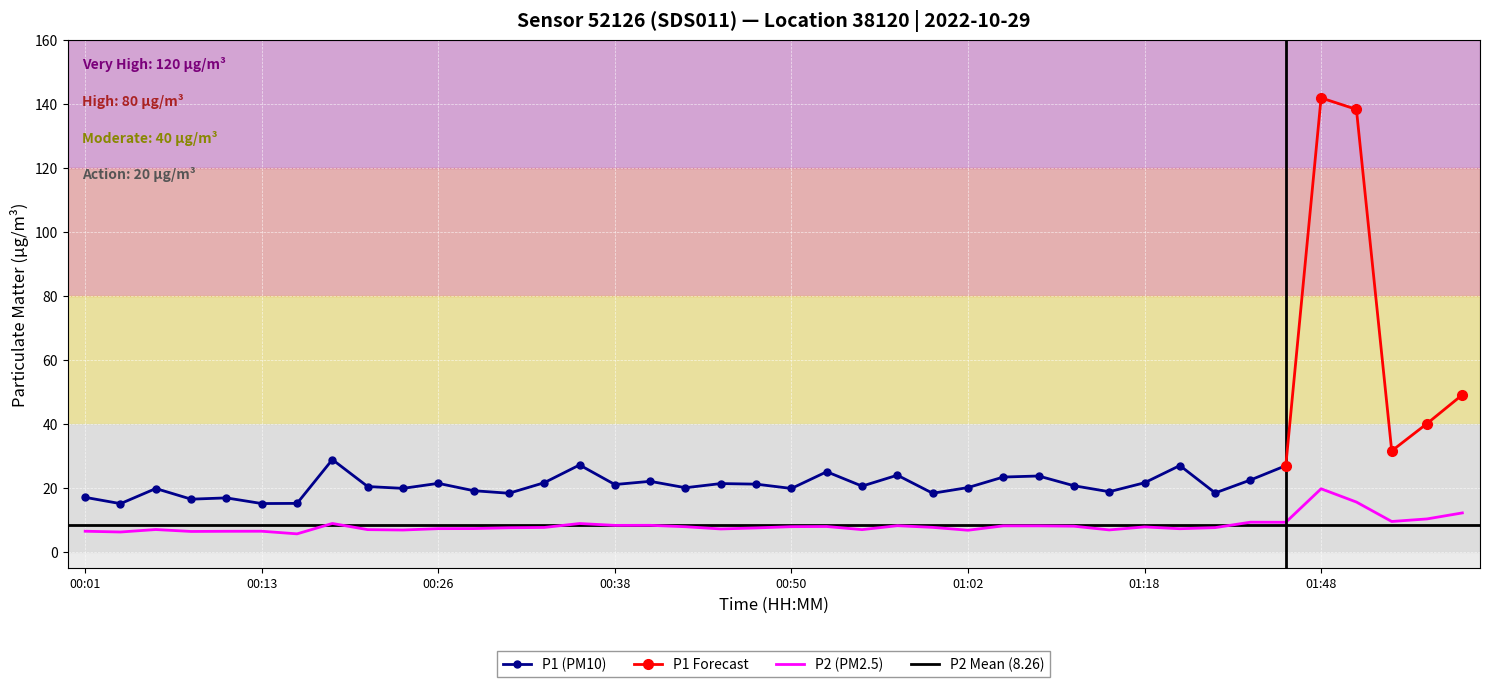

What value does the data have at 01:10?

8.1